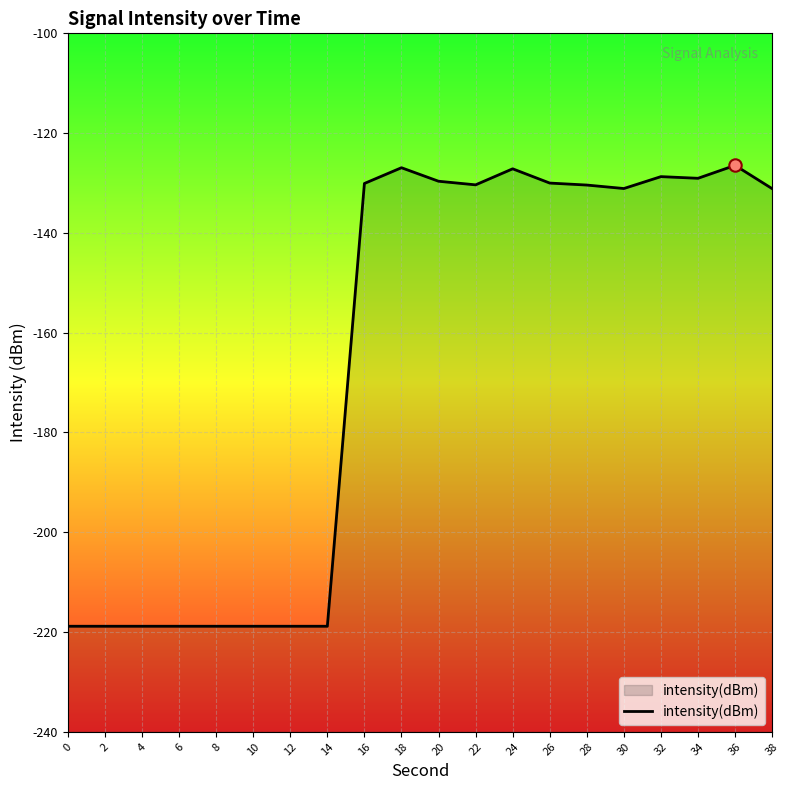

What is the change in value from 16 to 38?

-1.0